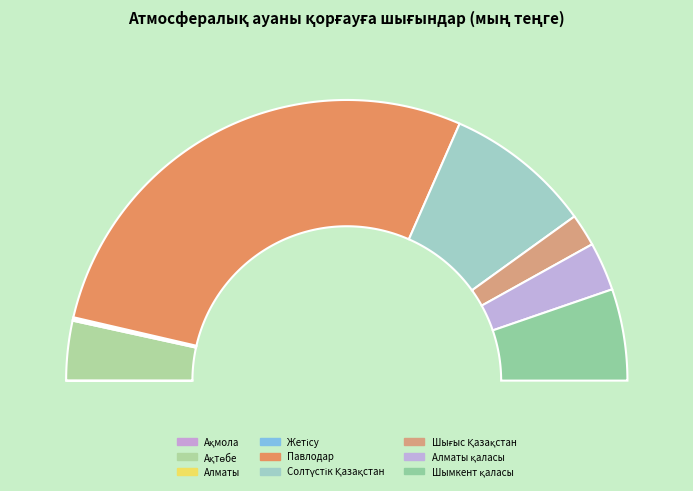

Rank the categories by value from lowest to highest.

Ақмола, Алматы, Жетісу, Шығыс Қазақстан, Алматы қаласы, Ақтөбе, Шымкент қаласы, Солтүстік Қазақстан, Павлодар